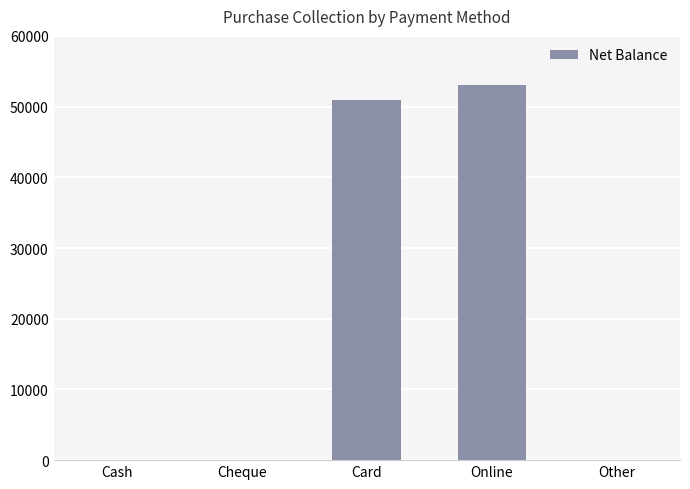

Between Cheque and Online, which is larger?

Online